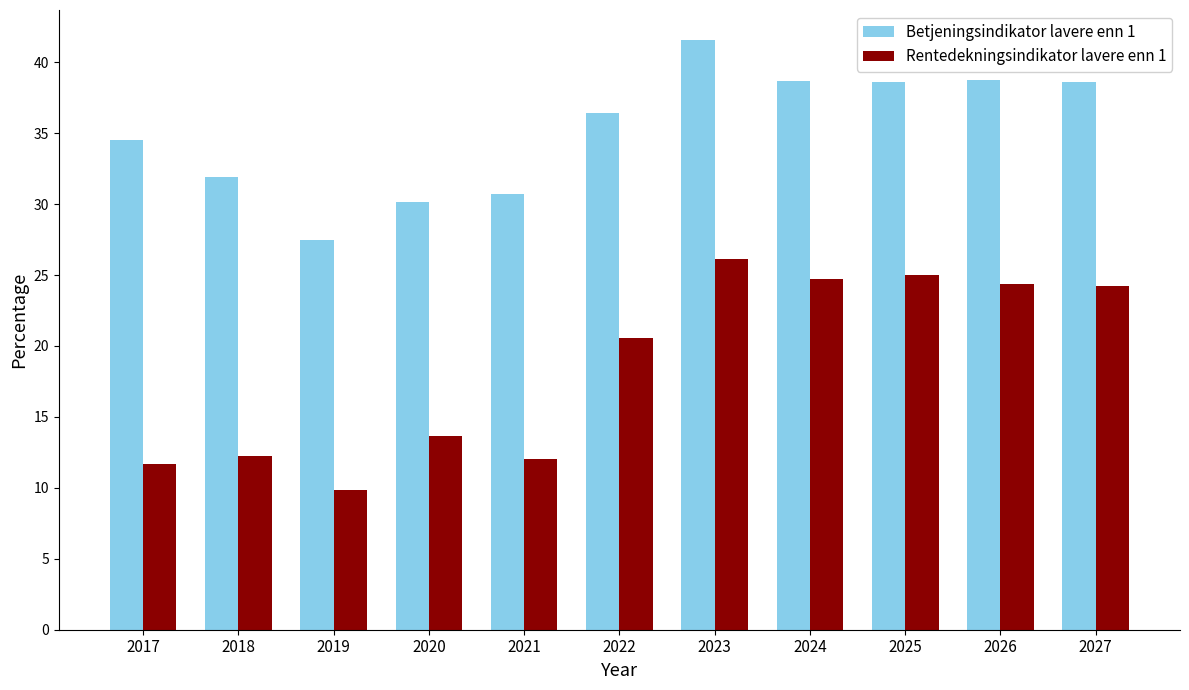

Between 2017 and 2023, which series saw the biggest shift?

Rentedekningsindikator lavere enn 1